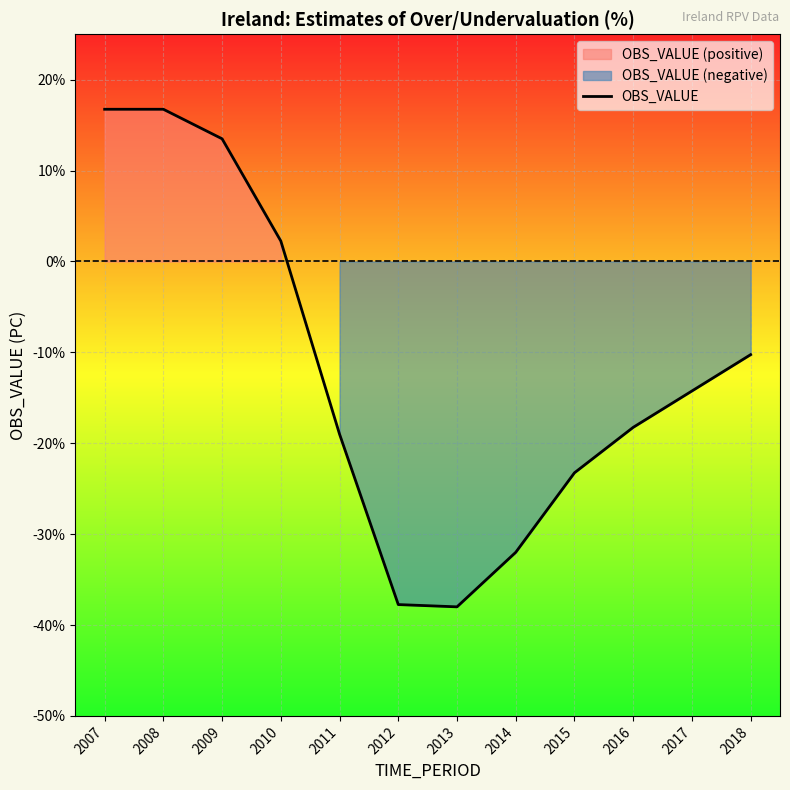

Rank the categories by value from lowest to highest.

2013, 2012, 2014, 2015, 2011, 2016, 2017, 2018, 2010, 2009, 2007, 2008